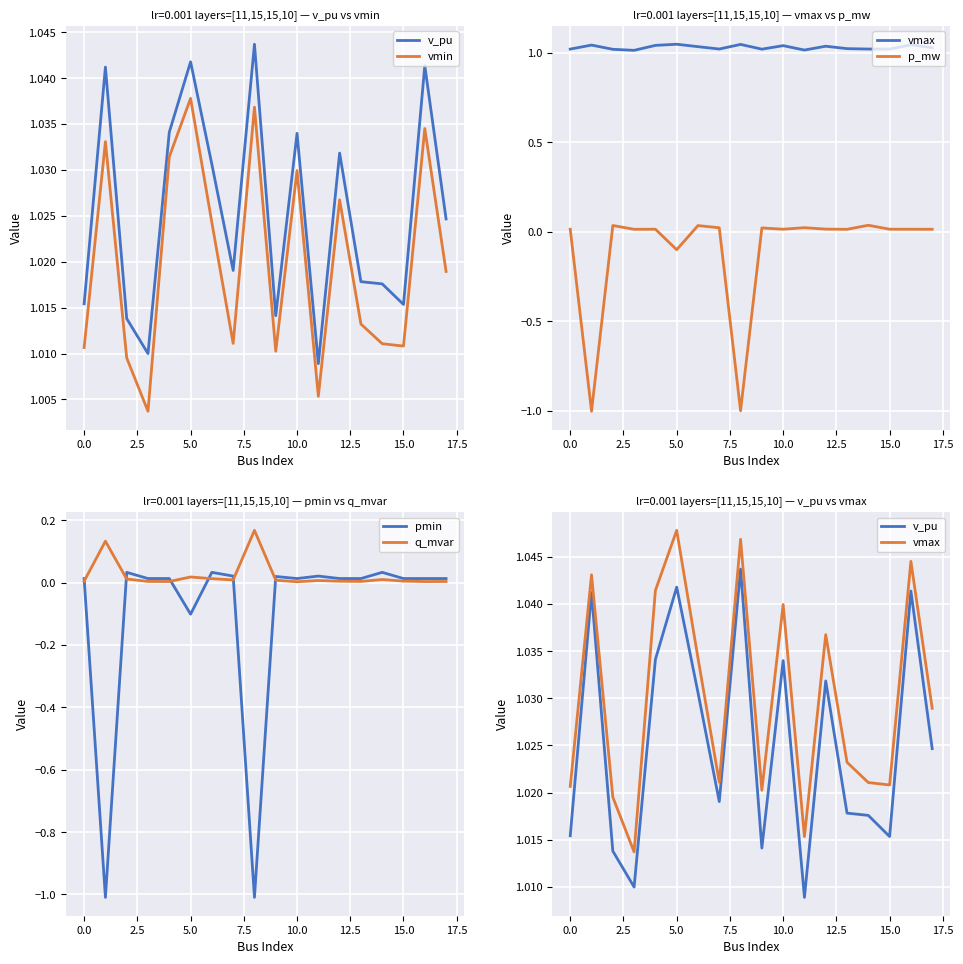

True or false: vmin has more than 1 points higher than both neighbors.

True